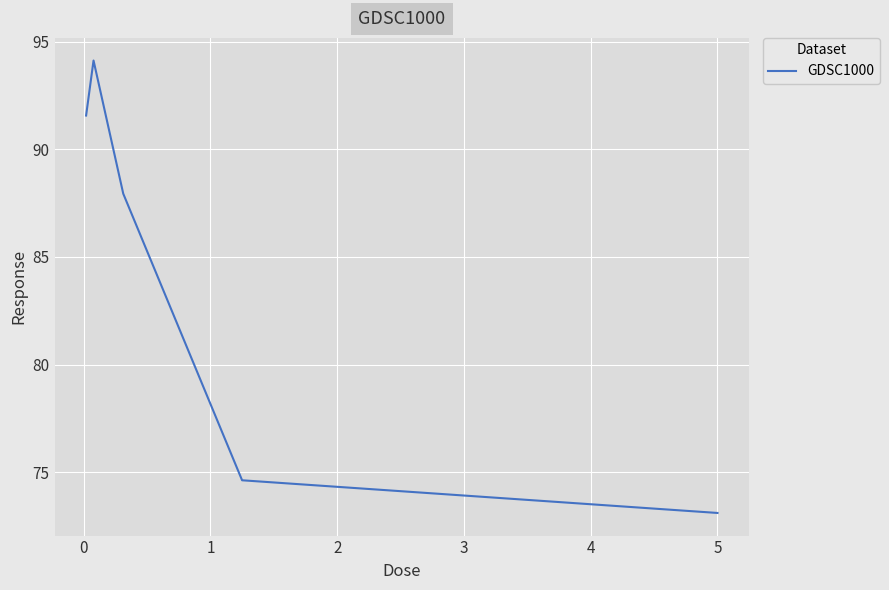

True or false: the data has more than 1 interior local peaks.

False